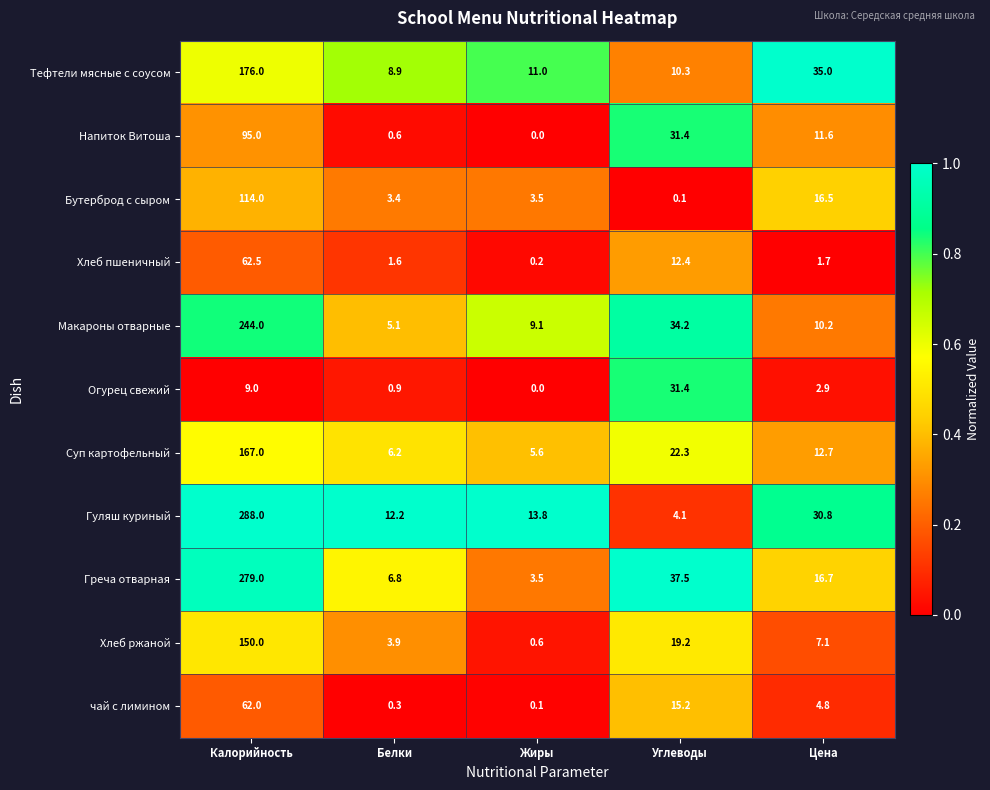

What is the total value across all series at Калорийность?

1646.5